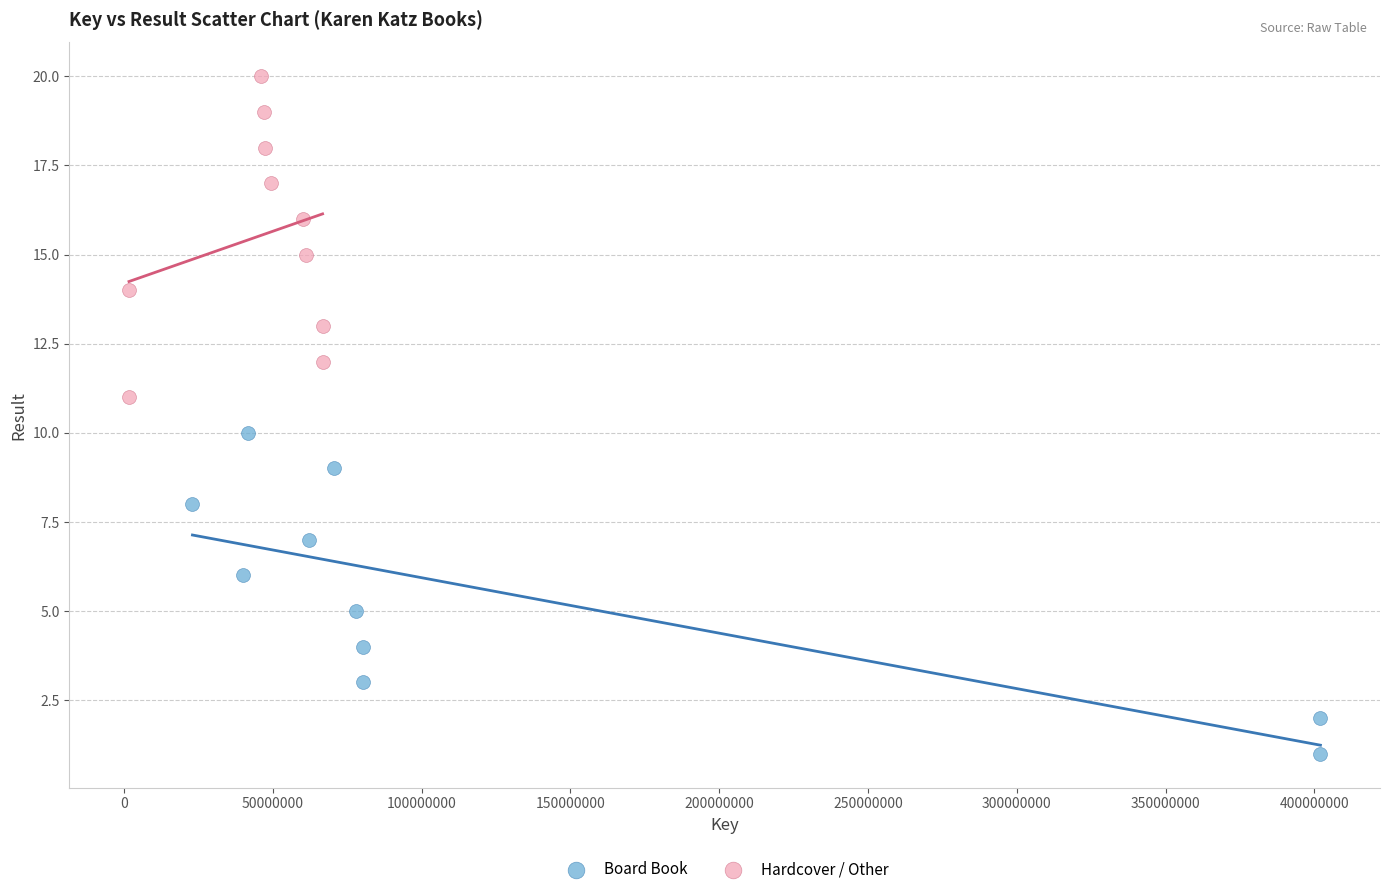

Which series contains the highest Y value?

Hardcover / Other